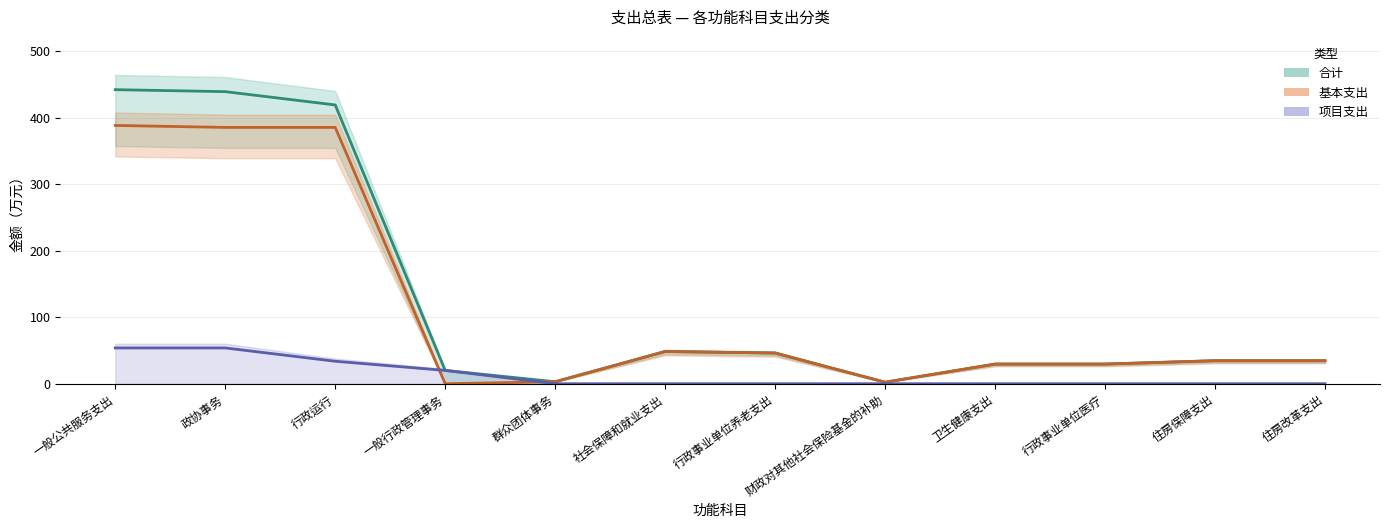

The 项目支出 series shows 0.0 at 卫生健康支出. True or false?

True